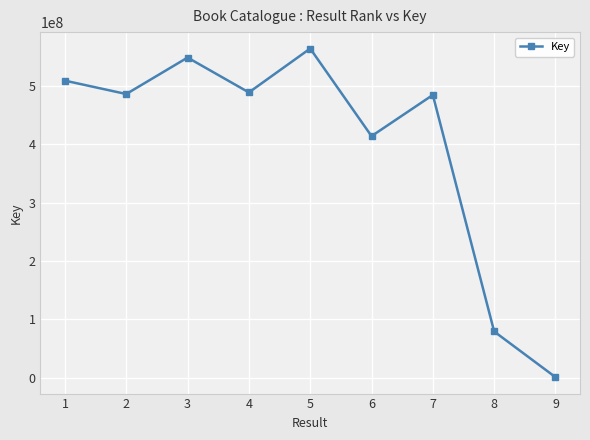

What is the minimum value shown in the chart?

1143805